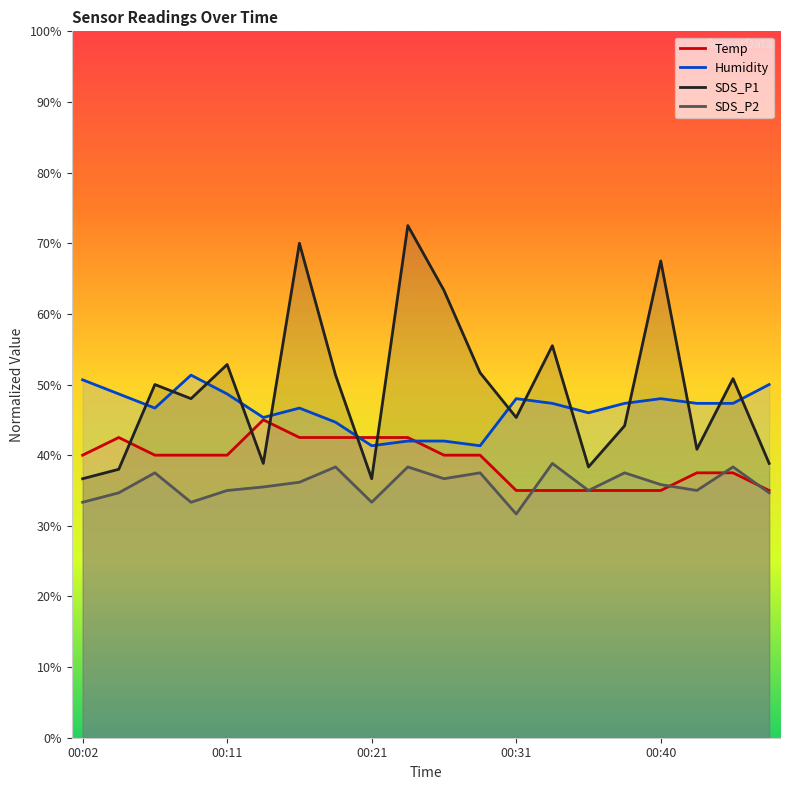

At which category is the sum across all series the highest?

00:16